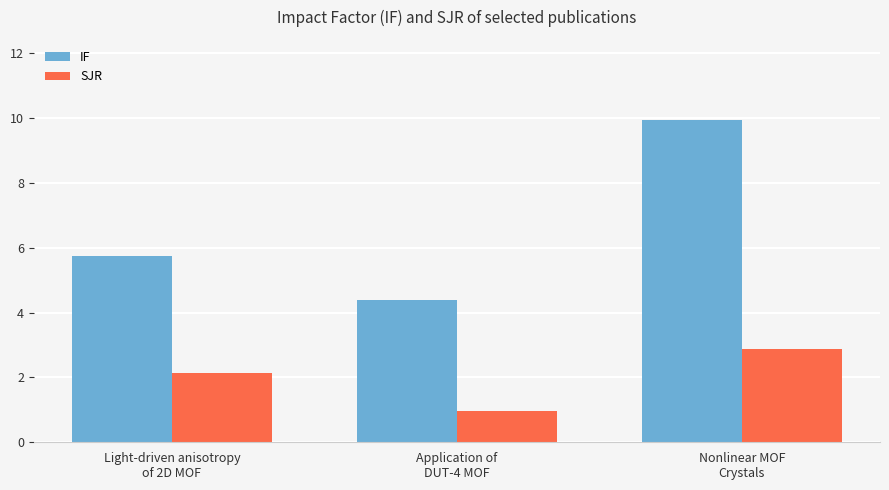

Which series has the widest spread of values?

IF